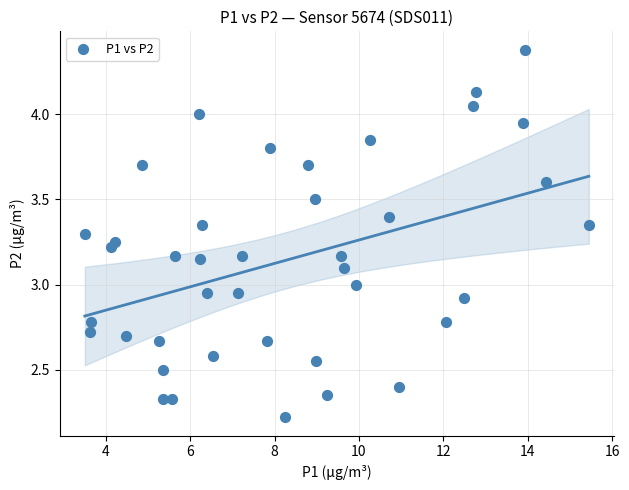

What is the range of Y values (max minus min)?

2.2